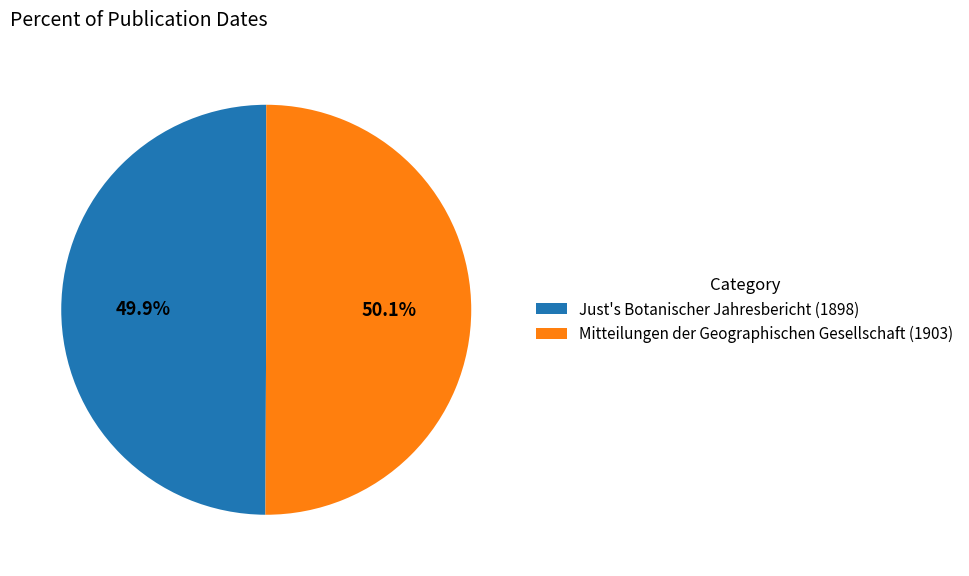

What is the ratio of the value at Mitteilungen der Geographischen Gesellschaft (1903) to the value at Just's Botanischer Jahresbericht (1898)?

1.0